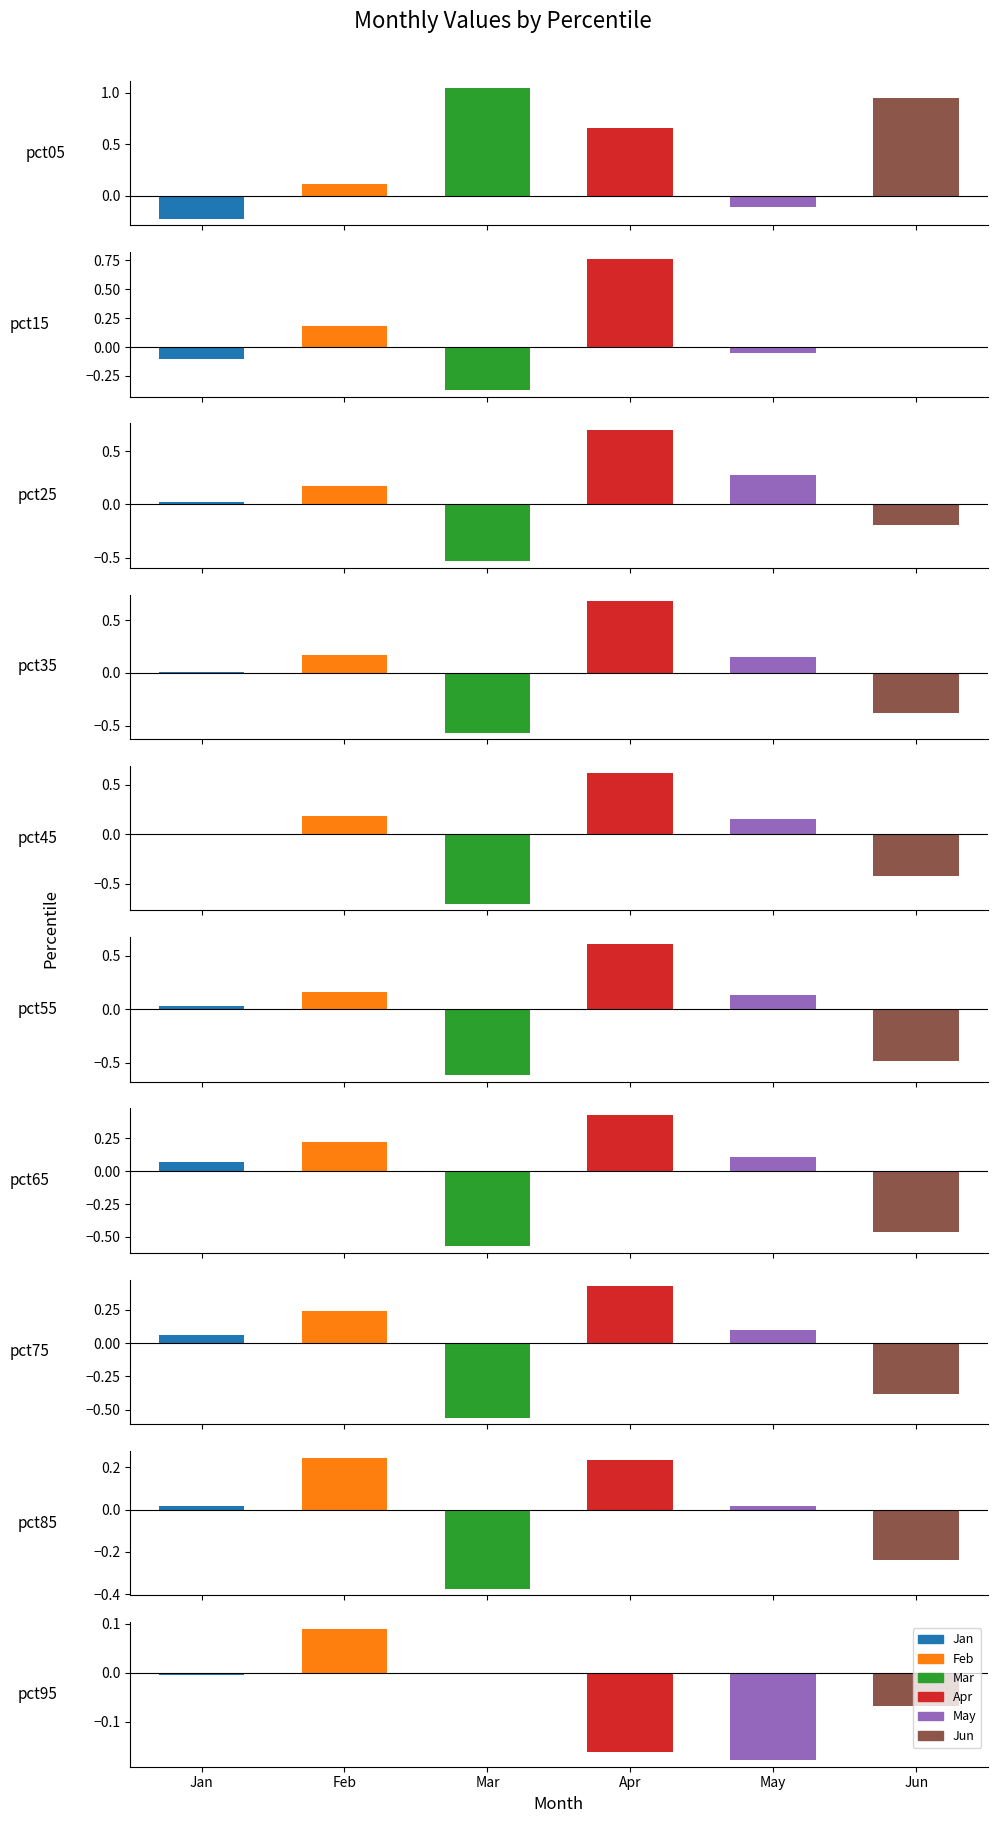

Reading right to left, list all the values displayed in this chart.

Jan: pct95=-0.0	pct85=0.0	pct75=0.1	pct65=0.1	pct55=0.0	pct45=-0.0	pct35=0.0	pct25=0.0	pct15=-0.1	pct05=-0.2
Feb: pct95=0.1	pct85=0.2	pct75=0.2	pct65=0.2	pct55=0.2	pct45=0.2	pct35=0.2	pct25=0.2	pct15=0.2	pct05=0.1
Mar: pct95=0.0	pct85=-0.4	pct75=-0.6	pct65=-0.6	pct55=-0.6	pct45=-0.7	pct35=-0.6	pct25=-0.5	pct15=-0.4	pct05=1.0
Apr: pct95=-0.2	pct85=0.2	pct75=0.4	pct65=0.4	pct55=0.6	pct45=0.6	pct35=0.7	pct25=0.7	pct15=0.8	pct05=0.7
May: pct95=-0.2	pct85=0.0	pct75=0.1	pct65=0.1	pct55=0.1	pct45=0.2	pct35=0.2	pct25=0.3	pct15=-0.0	pct05=-0.1
Jun: pct95=-0.1	pct85=-0.2	pct75=-0.4	pct65=-0.5	pct55=-0.5	pct45=-0.4	pct35=-0.4	pct25=-0.2	pct15=0.0	pct05=0.9